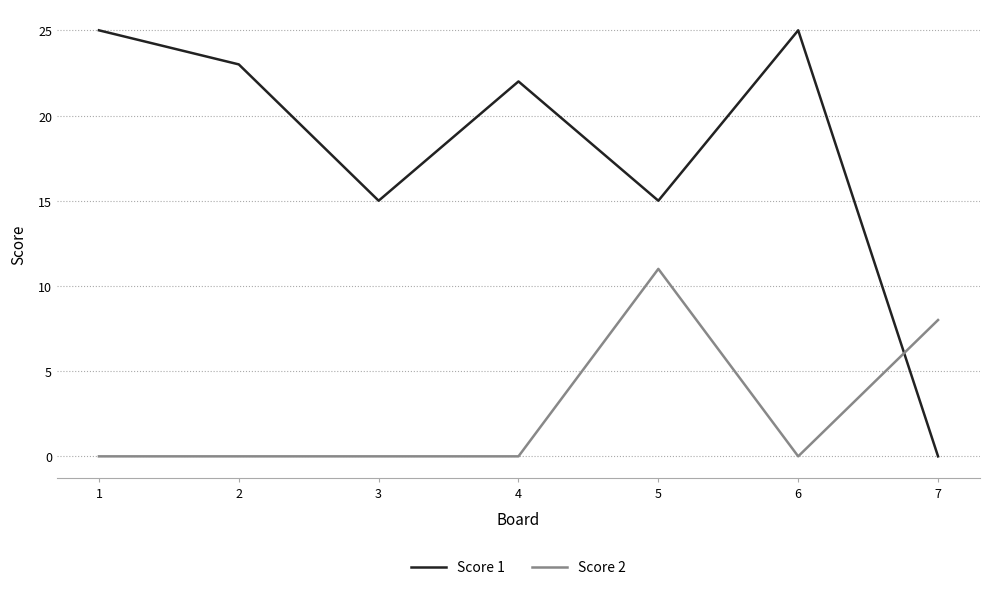

List the series in order of their overall mean, lowest first.

Score 2, Score 1